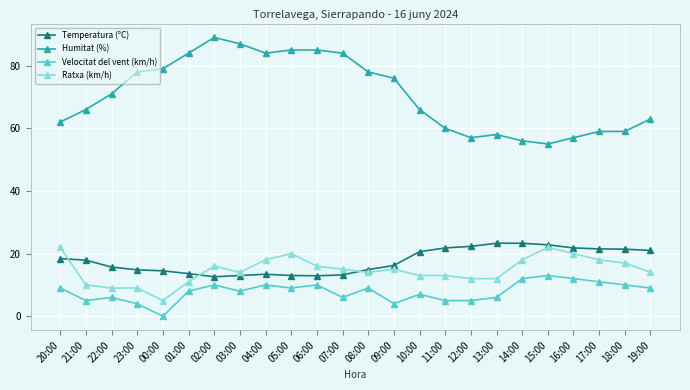

How many values in the Humitat (%) series are below 71?

12